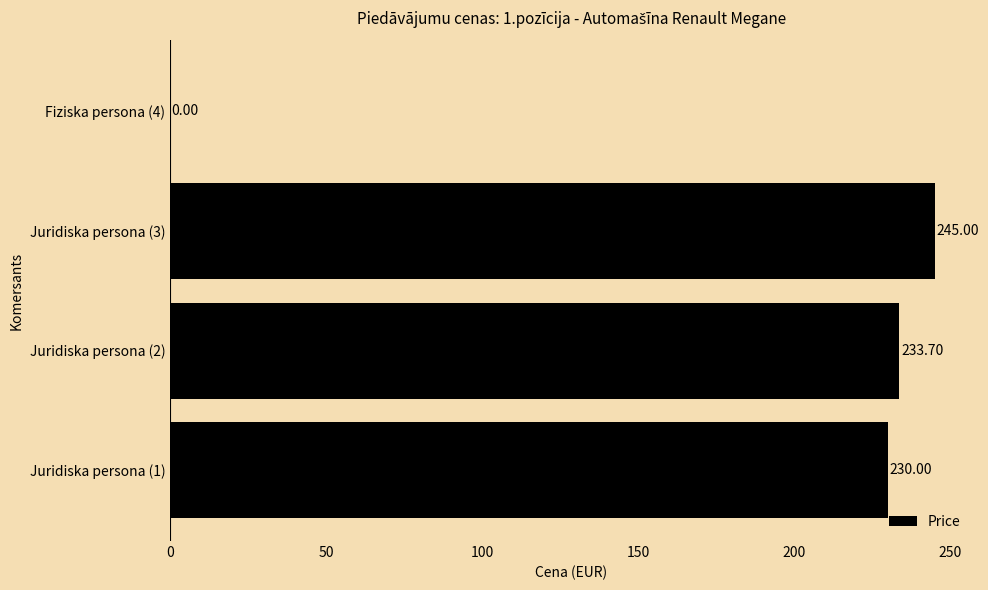

What is the sum of all values?

708.7